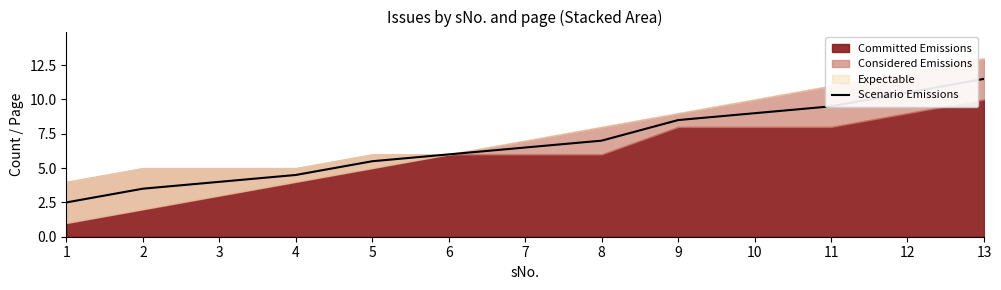

True or false: the data has more than 1 interior local peaks.

False